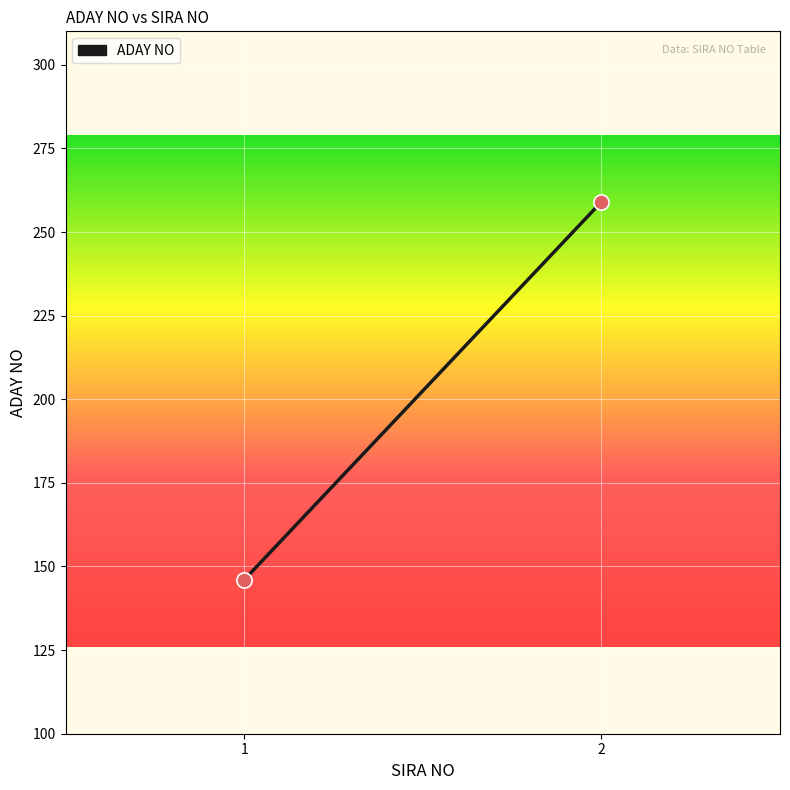

What is the range of Y values (max minus min)?

113